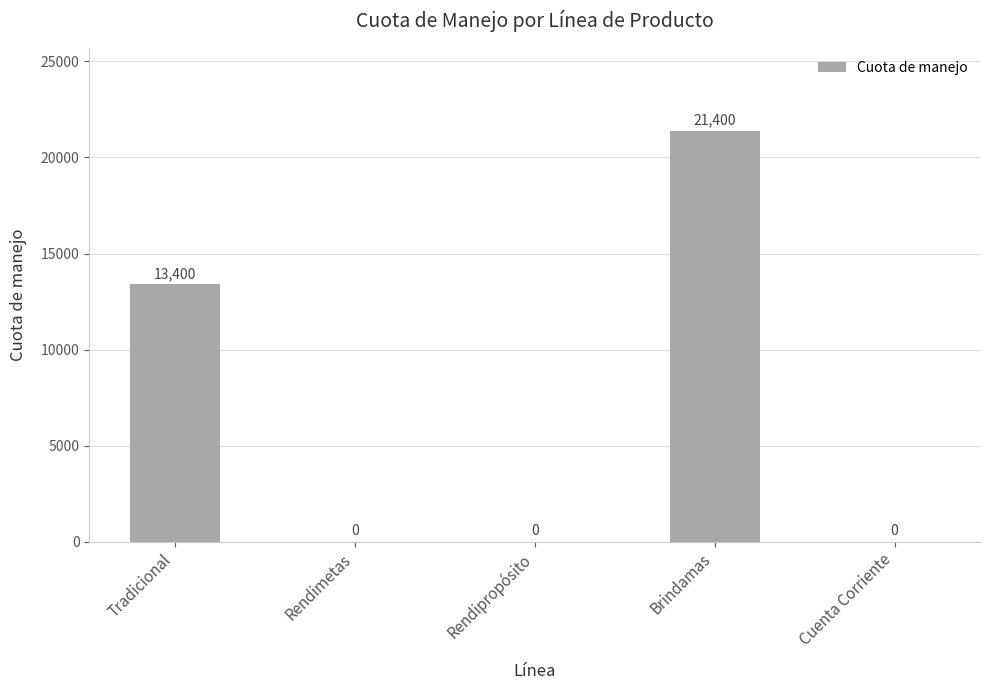

How many series are shown in this chart?

1